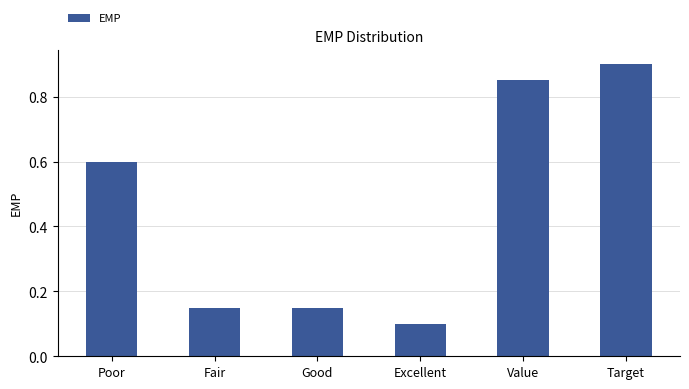

What is the approximate value at Target?

0.9